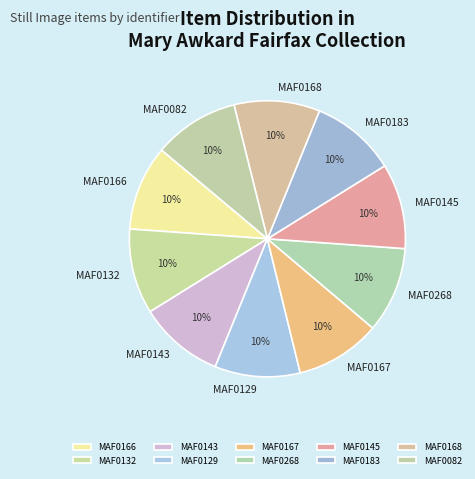

The MAF0166 slice represents 10% of the pie. True or false?

True